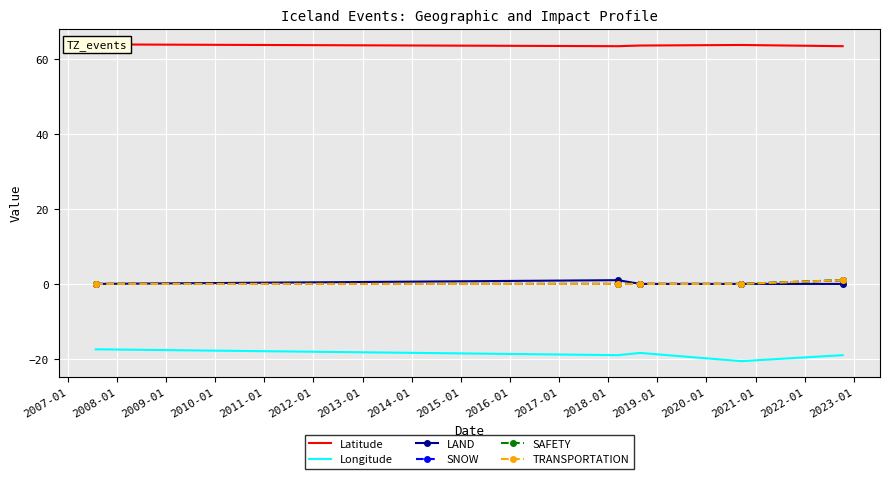

True or false: TRANSPORTATION has more than 2 interior local peaks.

False